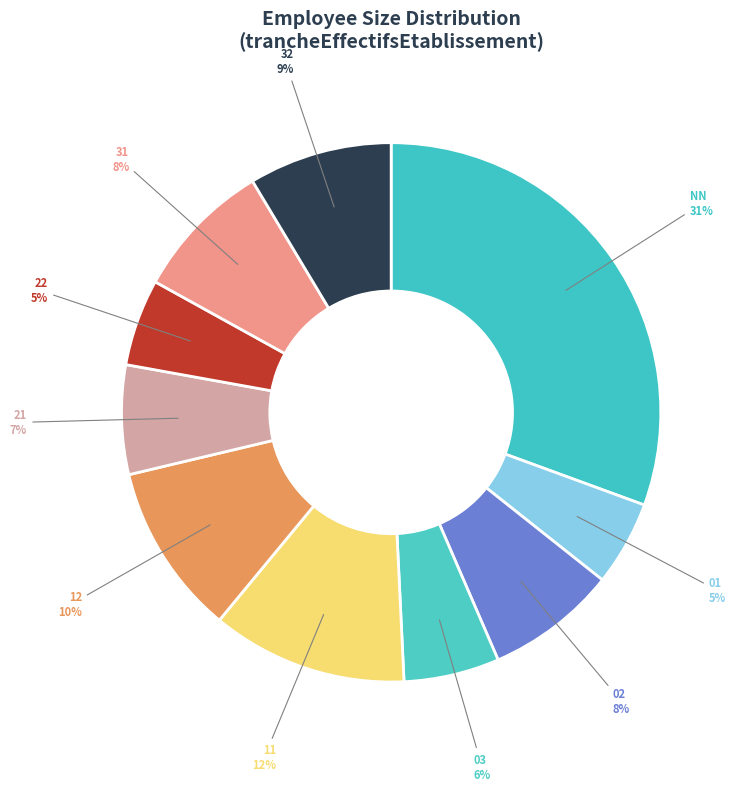

Does any single category account for the majority?

No